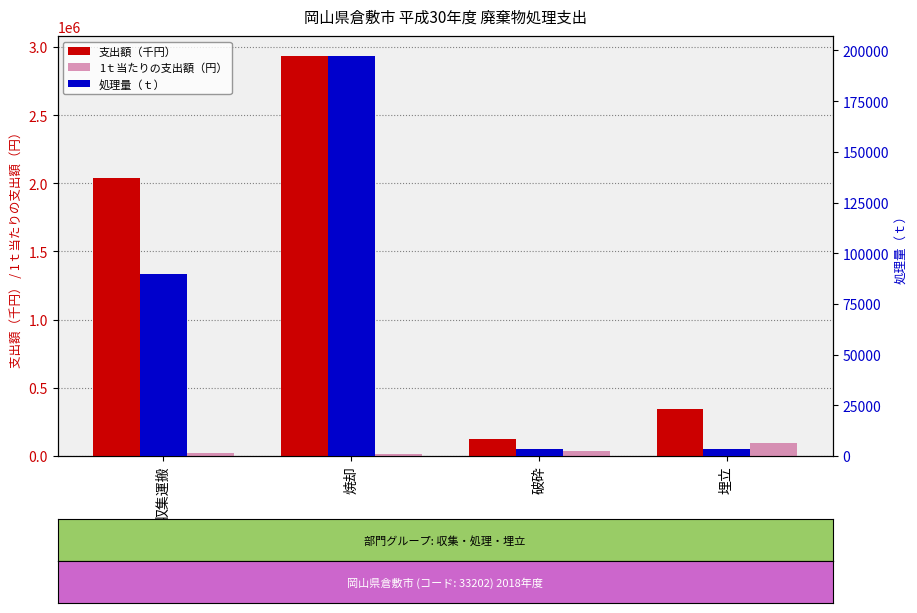

Which has a higher value, 埋立 or 焼却?

焼却